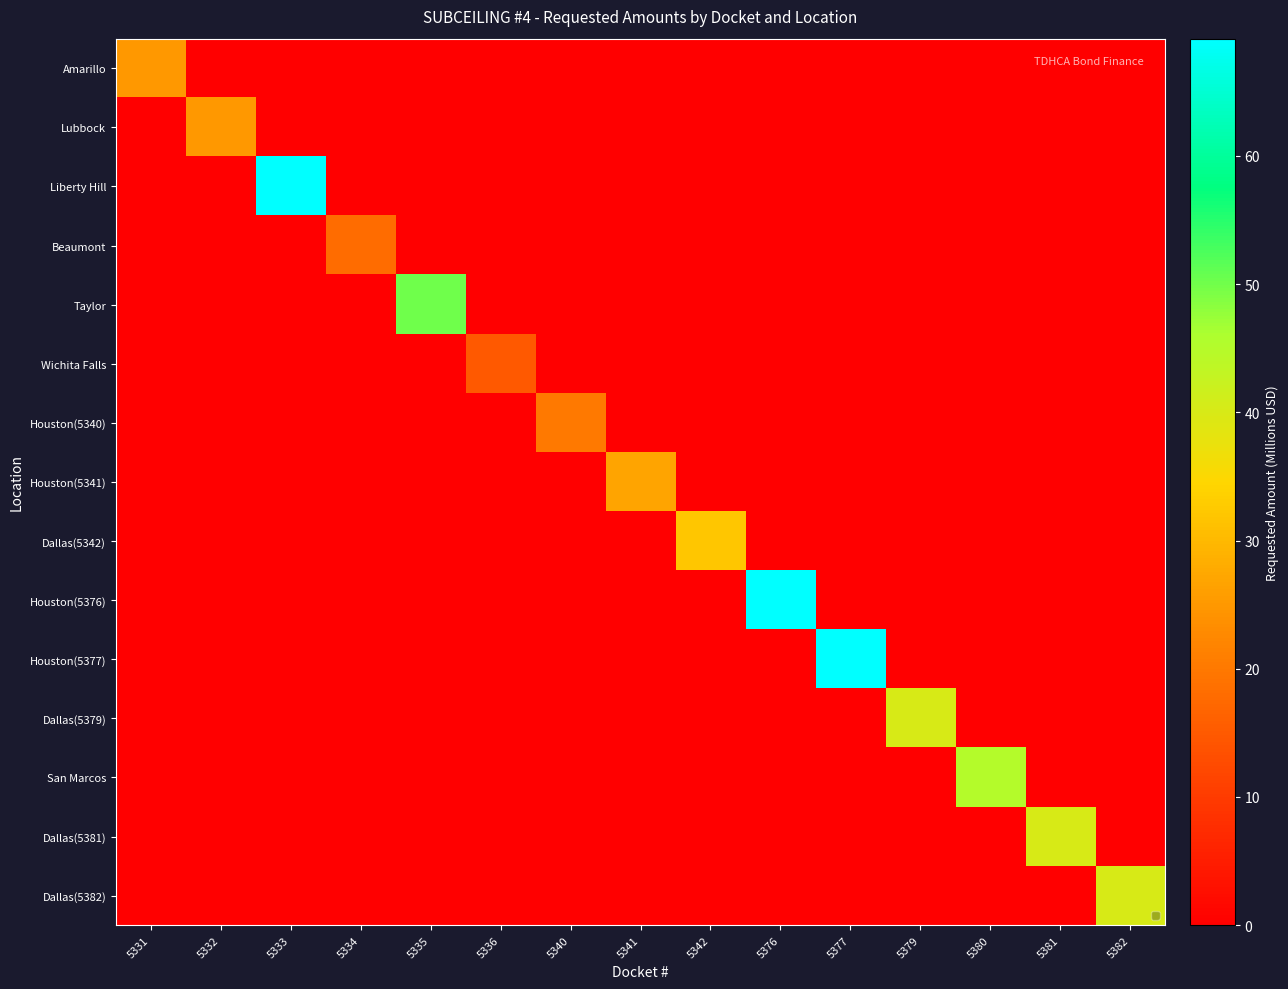

Reading right to left, transcribe all the data shown in this chart.

Amarillo: 5382=0.0	5381=0.0	5380=0.0	5379=0.0	5377=0.0	5376=0.0	5342=0.0	5341=0.0	5340=0.0	5336=0.0	5335=0.0	5334=0.0	5333=0.0	5332=0.0	5331=25.0
Lubbock: 5382=0.0	5381=0.0	5380=0.0	5379=0.0	5377=0.0	5376=0.0	5342=0.0	5341=0.0	5340=0.0	5336=0.0	5335=0.0	5334=0.0	5333=0.0	5332=25.0	5331=0.0
Liberty Hill: 5382=0.0	5381=0.0	5380=0.0	5379=0.0	5377=0.0	5376=0.0	5342=0.0	5341=0.0	5340=0.0	5336=0.0	5335=0.0	5334=0.0	5333=69.2	5332=0.0	5331=0.0
Beaumont: 5382=0.0	5381=0.0	5380=0.0	5379=0.0	5377=0.0	5376=0.0	5342=0.0	5341=0.0	5340=0.0	5336=0.0	5335=0.0	5334=18.0	5333=0.0	5332=0.0	5331=0.0
Taylor: 5382=0.0	5381=0.0	5380=0.0	5379=0.0	5377=0.0	5376=0.0	5342=0.0	5341=0.0	5340=0.0	5336=0.0	5335=50.0	5334=0.0	5333=0.0	5332=0.0	5331=0.0
Wichita Falls: 5382=0.0	5381=0.0	5380=0.0	5379=0.0	5377=0.0	5376=0.0	5342=0.0	5341=0.0	5340=0.0	5336=15.0	5335=0.0	5334=0.0	5333=0.0	5332=0.0	5331=0.0
Houston(5340): 5382=0.0	5381=0.0	5380=0.0	5379=0.0	5377=0.0	5376=0.0	5342=0.0	5341=0.0	5340=20.0	5336=0.0	5335=0.0	5334=0.0	5333=0.0	5332=0.0	5331=0.0
Houston(5341): 5382=0.0	5381=0.0	5380=0.0	5379=0.0	5377=0.0	5376=0.0	5342=0.0	5341=27.0	5340=0.0	5336=0.0	5335=0.0	5334=0.0	5333=0.0	5332=0.0	5331=0.0
Dallas(5342): 5382=0.0	5381=0.0	5380=0.0	5379=0.0	5377=0.0	5376=0.0	5342=32.0	5341=0.0	5340=0.0	5336=0.0	5335=0.0	5334=0.0	5333=0.0	5332=0.0	5331=0.0
Houston(5376): 5382=0.0	5381=0.0	5380=0.0	5379=0.0	5377=0.0	5376=69.2	5342=0.0	5341=0.0	5340=0.0	5336=0.0	5335=0.0	5334=0.0	5333=0.0	5332=0.0	5331=0.0
Houston(5377): 5382=0.0	5381=0.0	5380=0.0	5379=0.0	5377=69.2	5376=0.0	5342=0.0	5341=0.0	5340=0.0	5336=0.0	5335=0.0	5334=0.0	5333=0.0	5332=0.0	5331=0.0
Dallas(5379): 5382=0.0	5381=0.0	5380=0.0	5379=40.0	5377=0.0	5376=0.0	5342=0.0	5341=0.0	5340=0.0	5336=0.0	5335=0.0	5334=0.0	5333=0.0	5332=0.0	5331=0.0
San Marcos: 5382=0.0	5381=0.0	5380=45.0	5379=0.0	5377=0.0	5376=0.0	5342=0.0	5341=0.0	5340=0.0	5336=0.0	5335=0.0	5334=0.0	5333=0.0	5332=0.0	5331=0.0
Dallas(5381): 5382=0.0	5381=40.0	5380=0.0	5379=0.0	5377=0.0	5376=0.0	5342=0.0	5341=0.0	5340=0.0	5336=0.0	5335=0.0	5334=0.0	5333=0.0	5332=0.0	5331=0.0
Dallas(5382): 5382=40.0	5381=0.0	5380=0.0	5379=0.0	5377=0.0	5376=0.0	5342=0.0	5341=0.0	5340=0.0	5336=0.0	5335=0.0	5334=0.0	5333=0.0	5332=0.0	5331=0.0